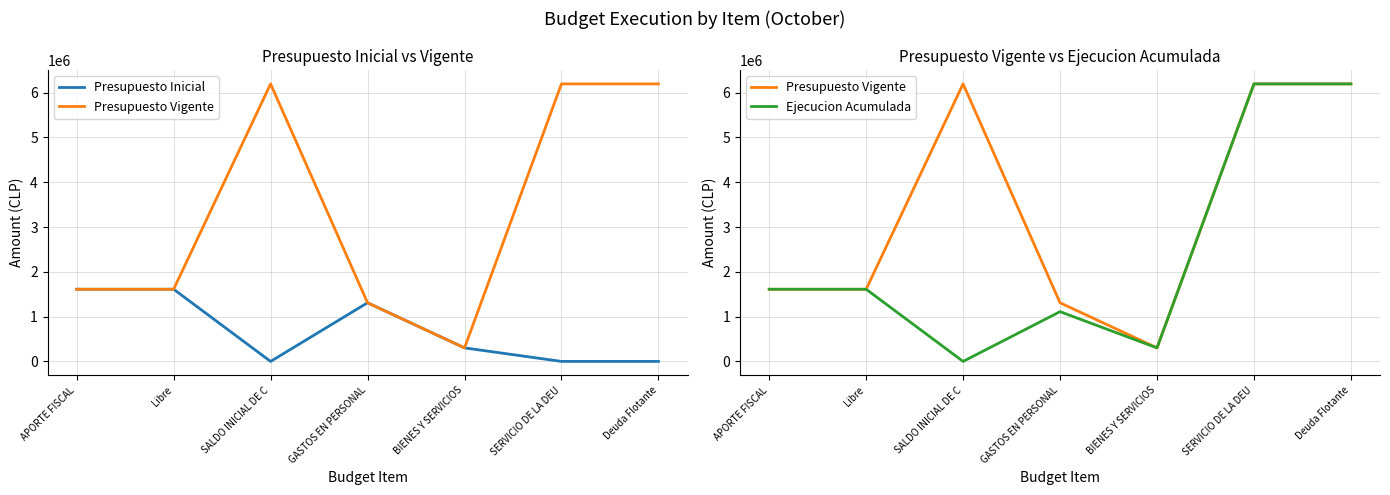

Between which two adjacent categories do Ejecucion Acumulada and Presupuesto Inicial first intersect?

BIENES Y SERVICIOS and SERVICIO DE LA DEU